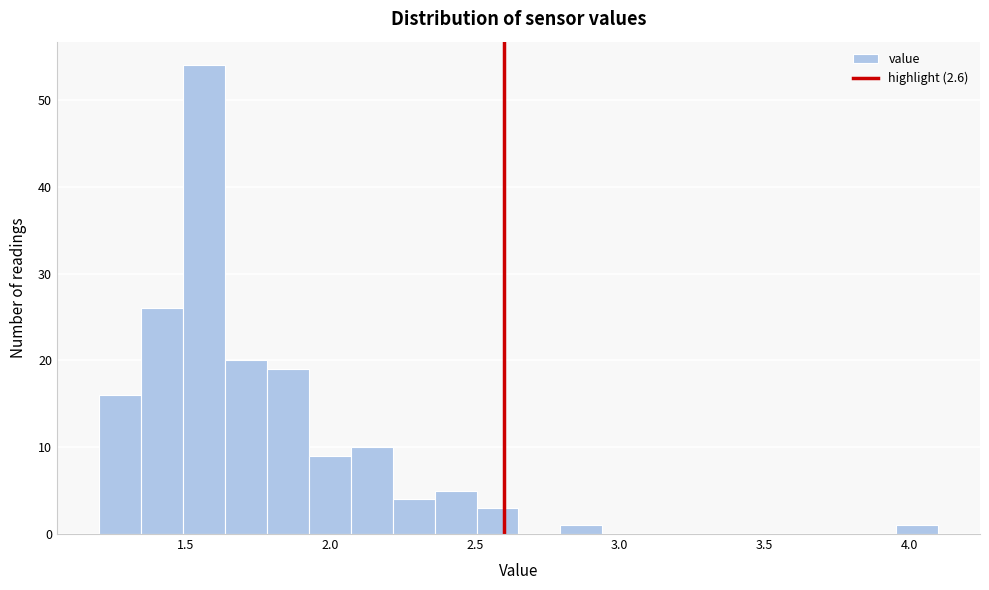

Around what value on the x-axis is the tallest bar? Give the approximate position of its centre, as read against the axis.

1.55